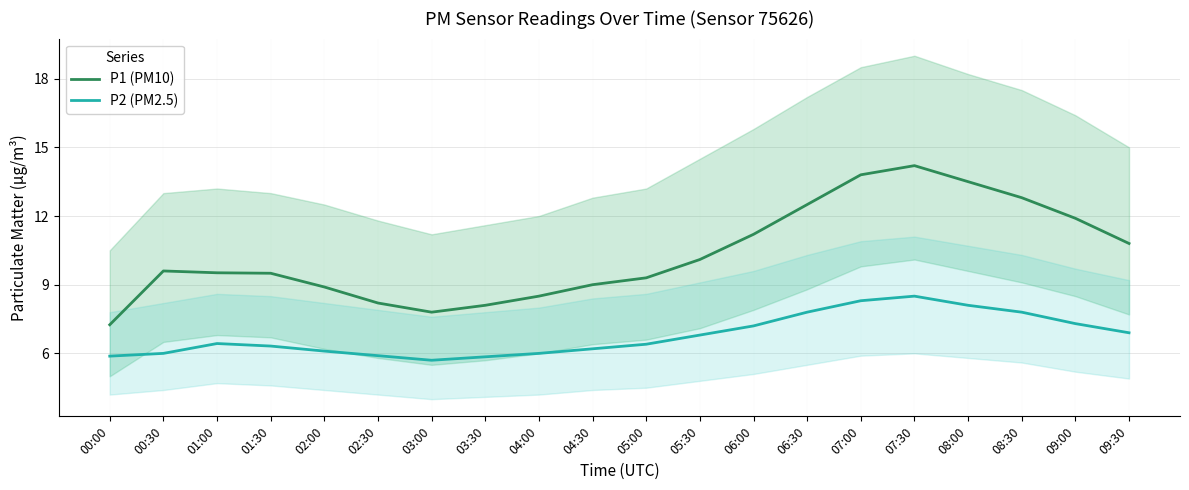

The P2 (PM2.5) series shows 8.3 at 07:00. True or false?

True